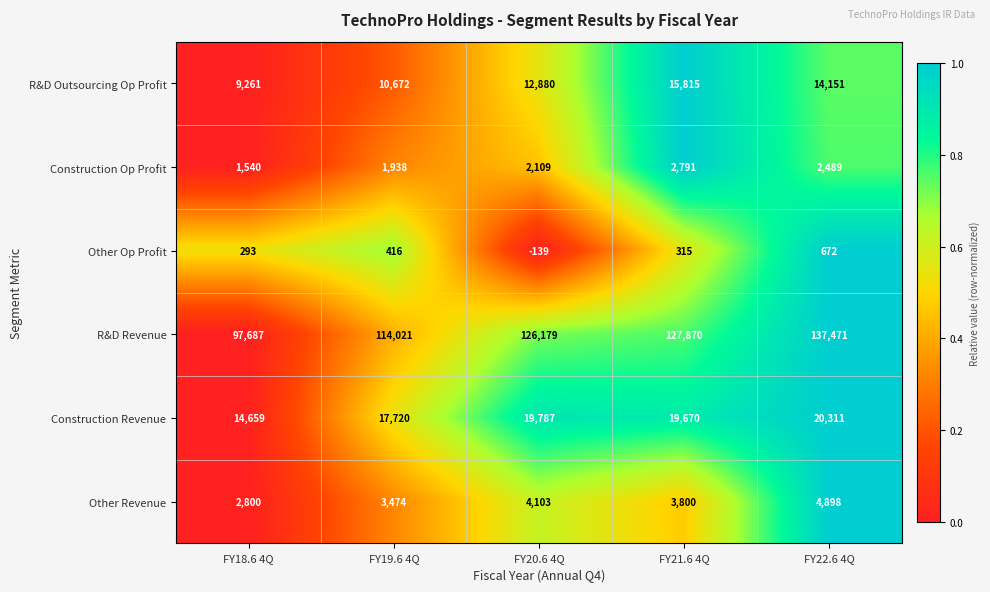

What is the approximate value of Other Revenue at FY21.6 4Q?

3800